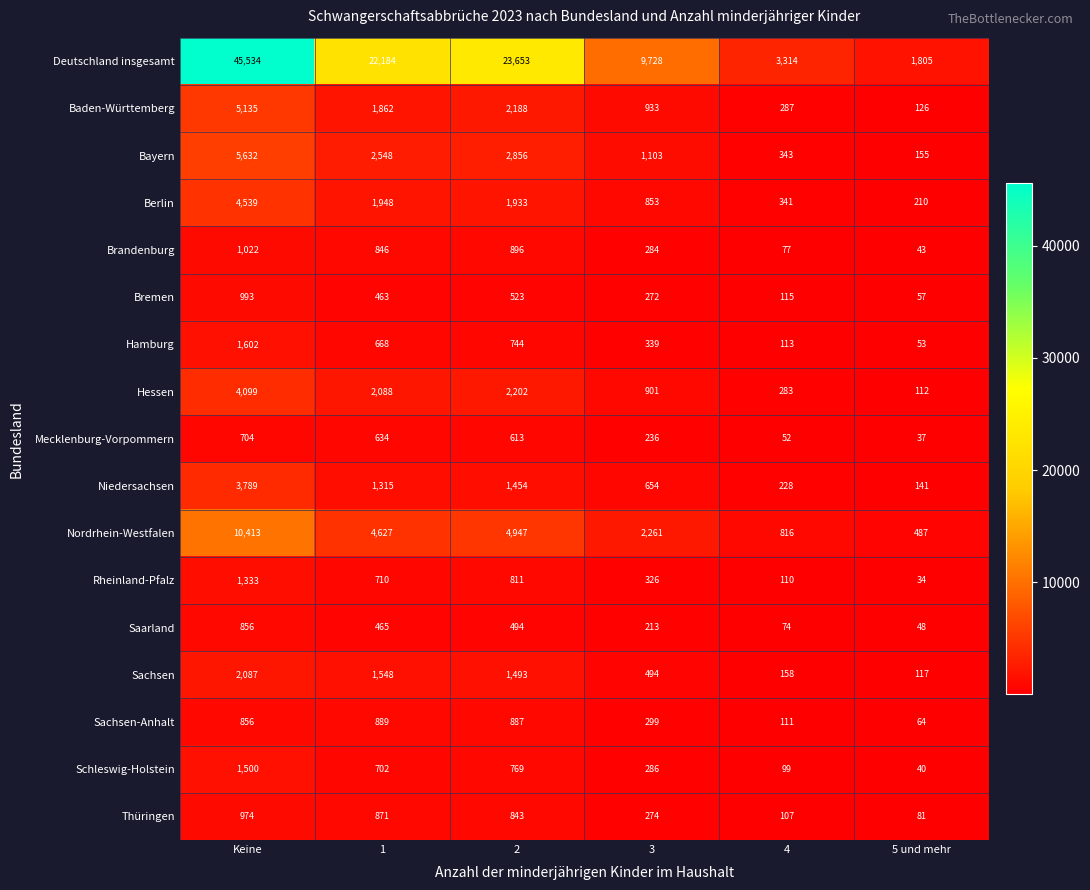

Which series changed the most between Keine and 5 und mehr?

Deutschland insgesamt